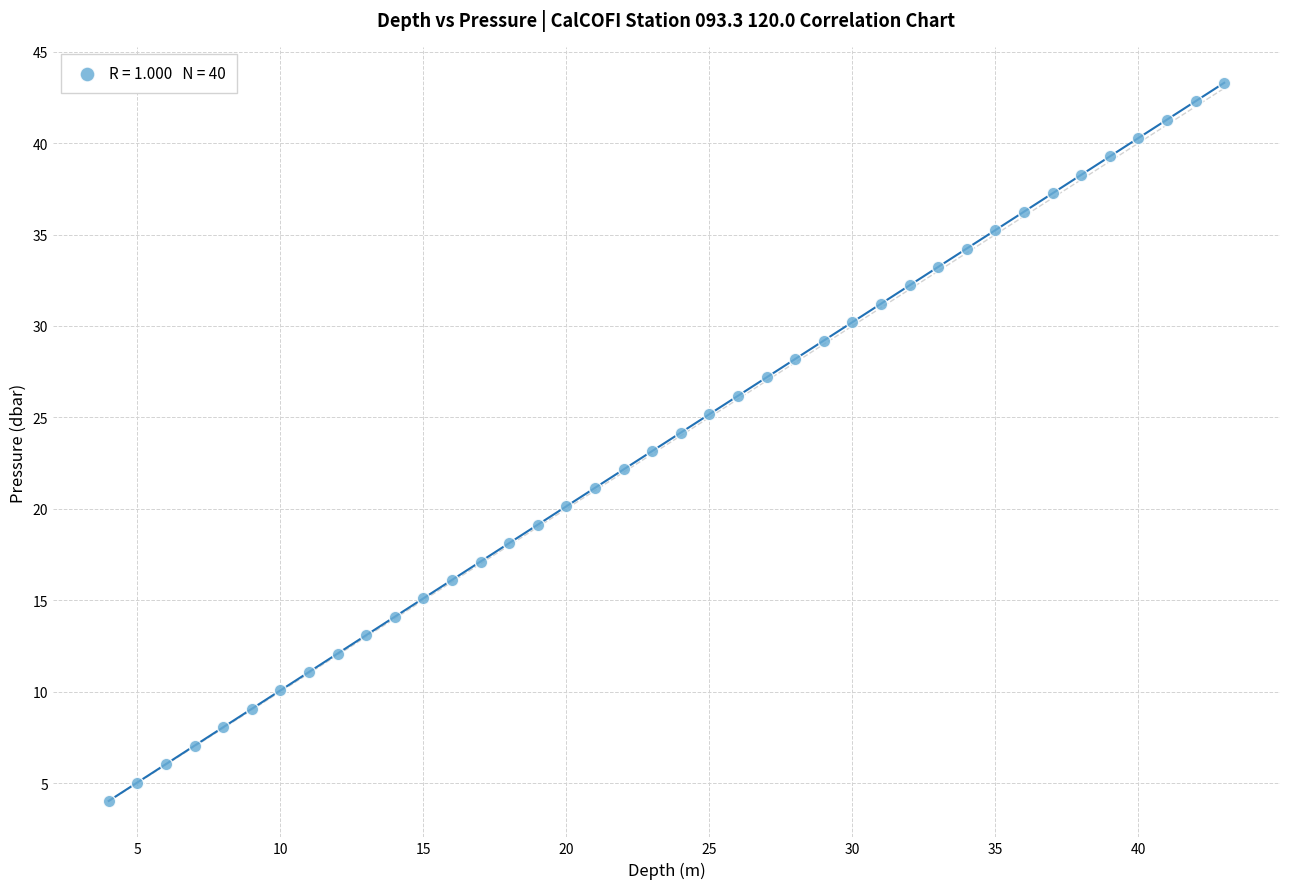

What is the range of Y values (max minus min)?

39.3